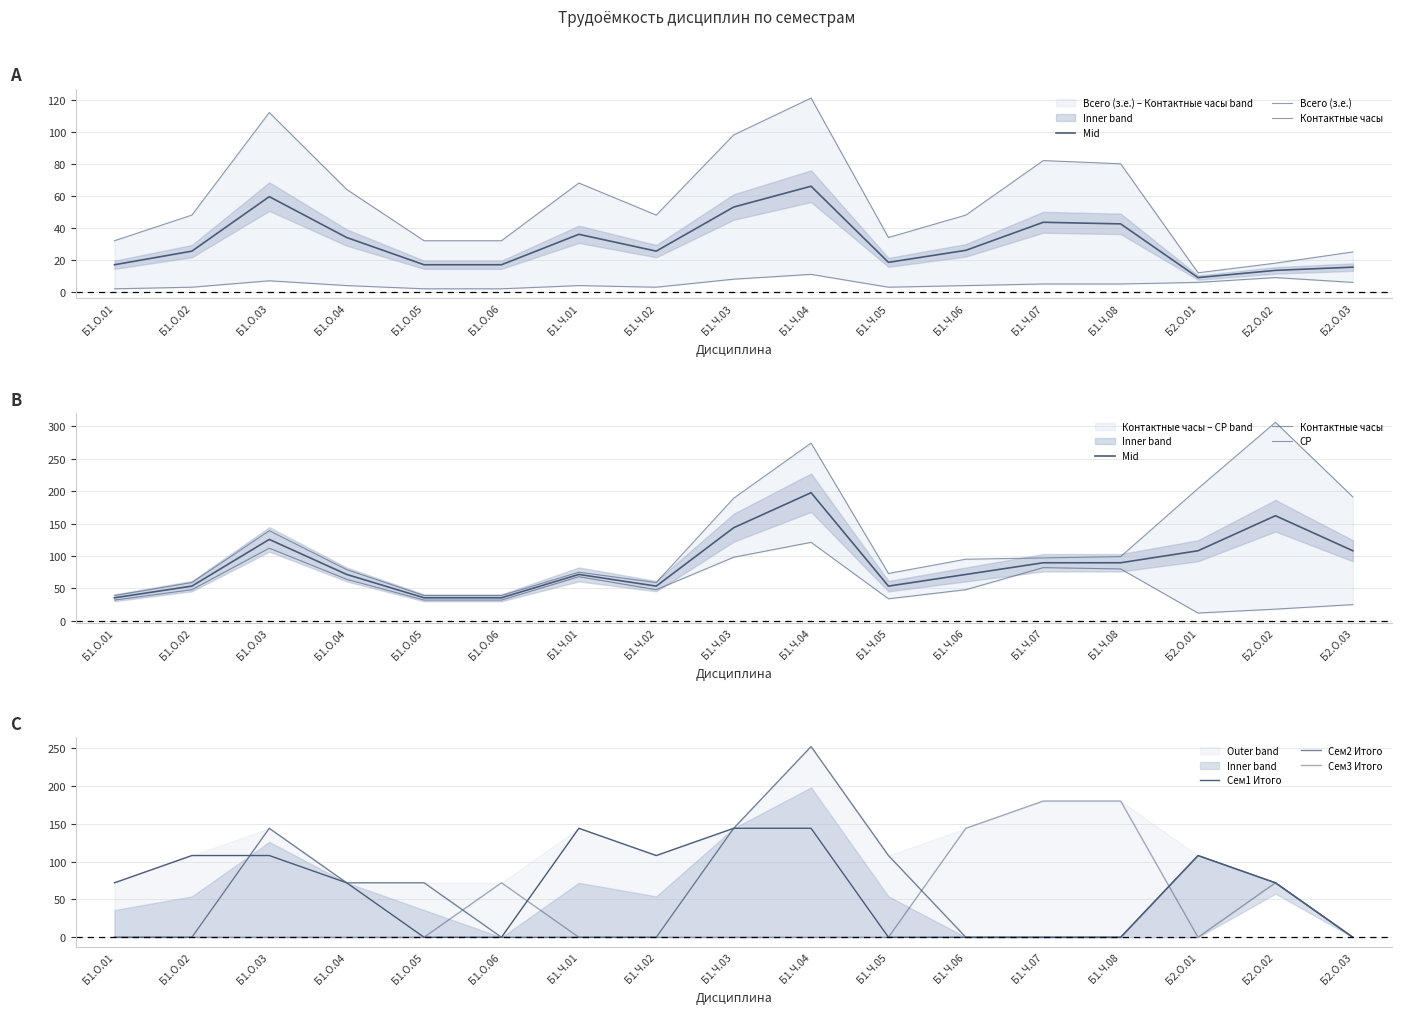

What is the greatest value displayed?

306